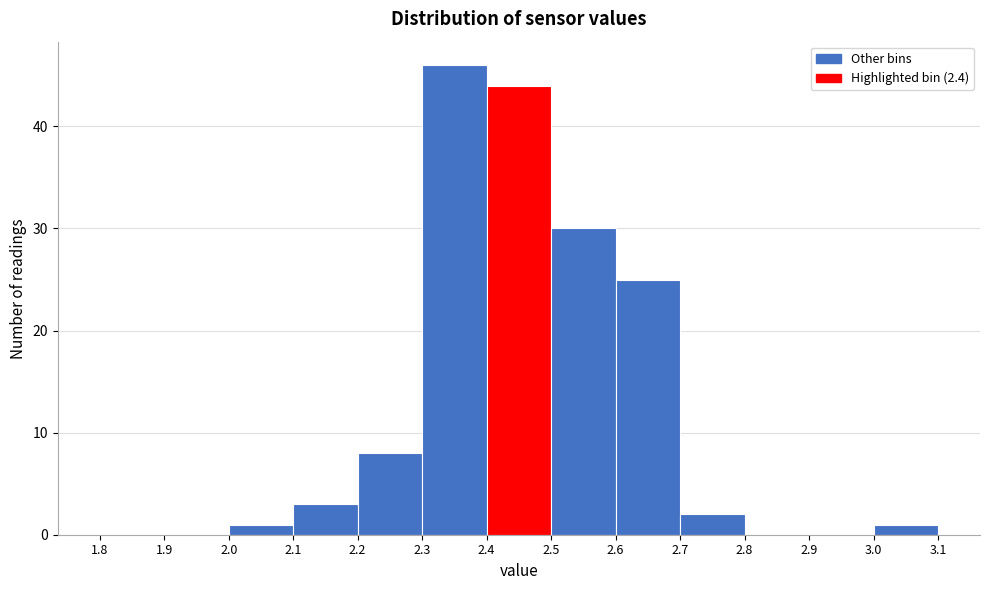

What is the height of the bar covering 2.2 to 2.3 on the x-axis? The values are not printed on the chart, so give them approximately, as read against the axis.

8